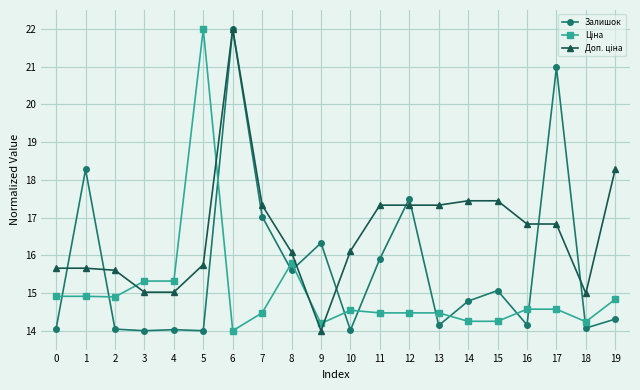

What is the minimum value for Залишок?

14.0